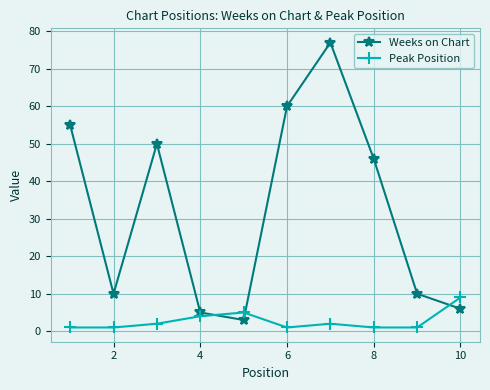

How many times do Peak Position and Weeks on Chart cross each other?

3